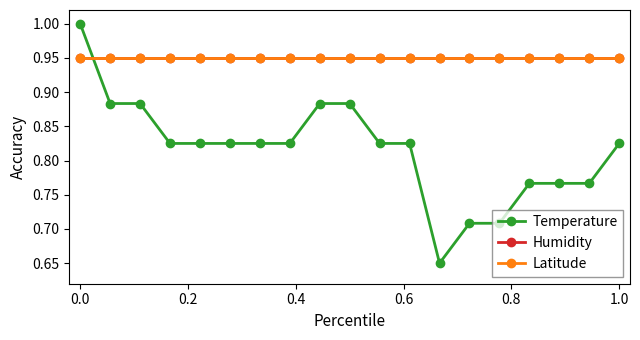

What is the difference between the maximum and minimum values in the Temperature series?

0.3